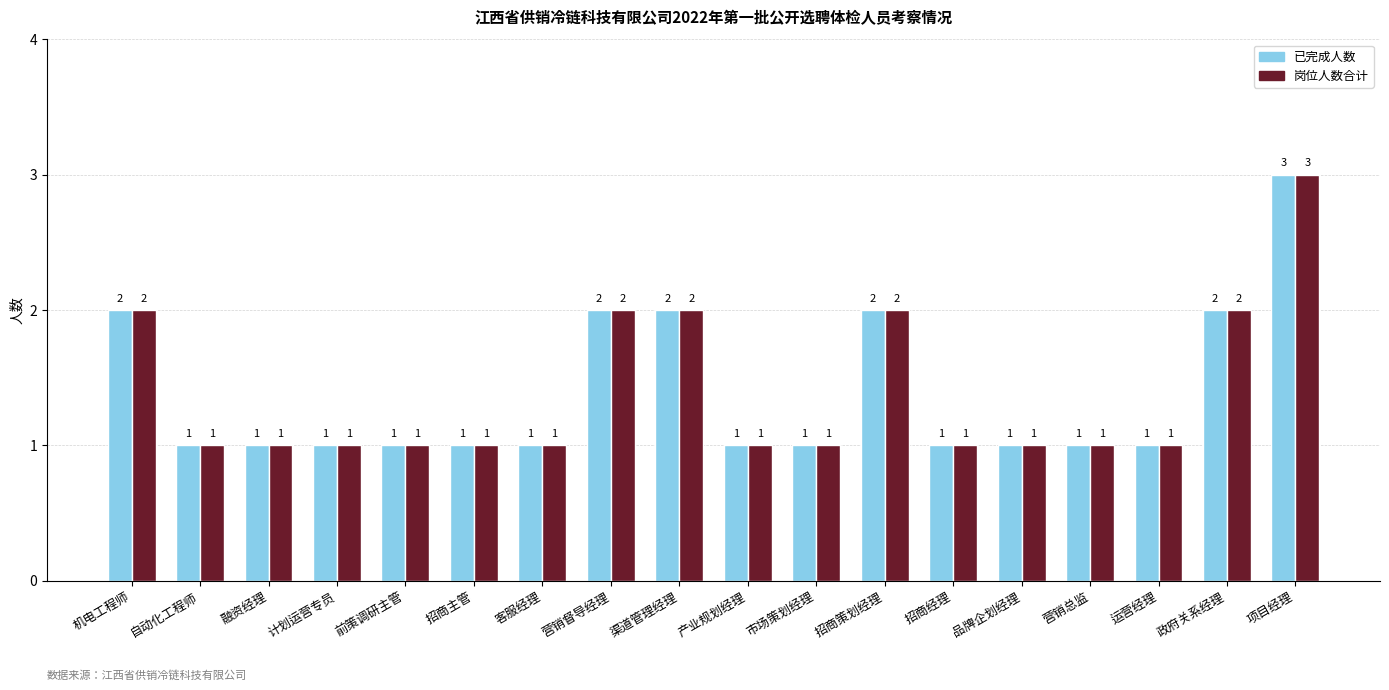

What is the sum of all 已完成人数 values?

25